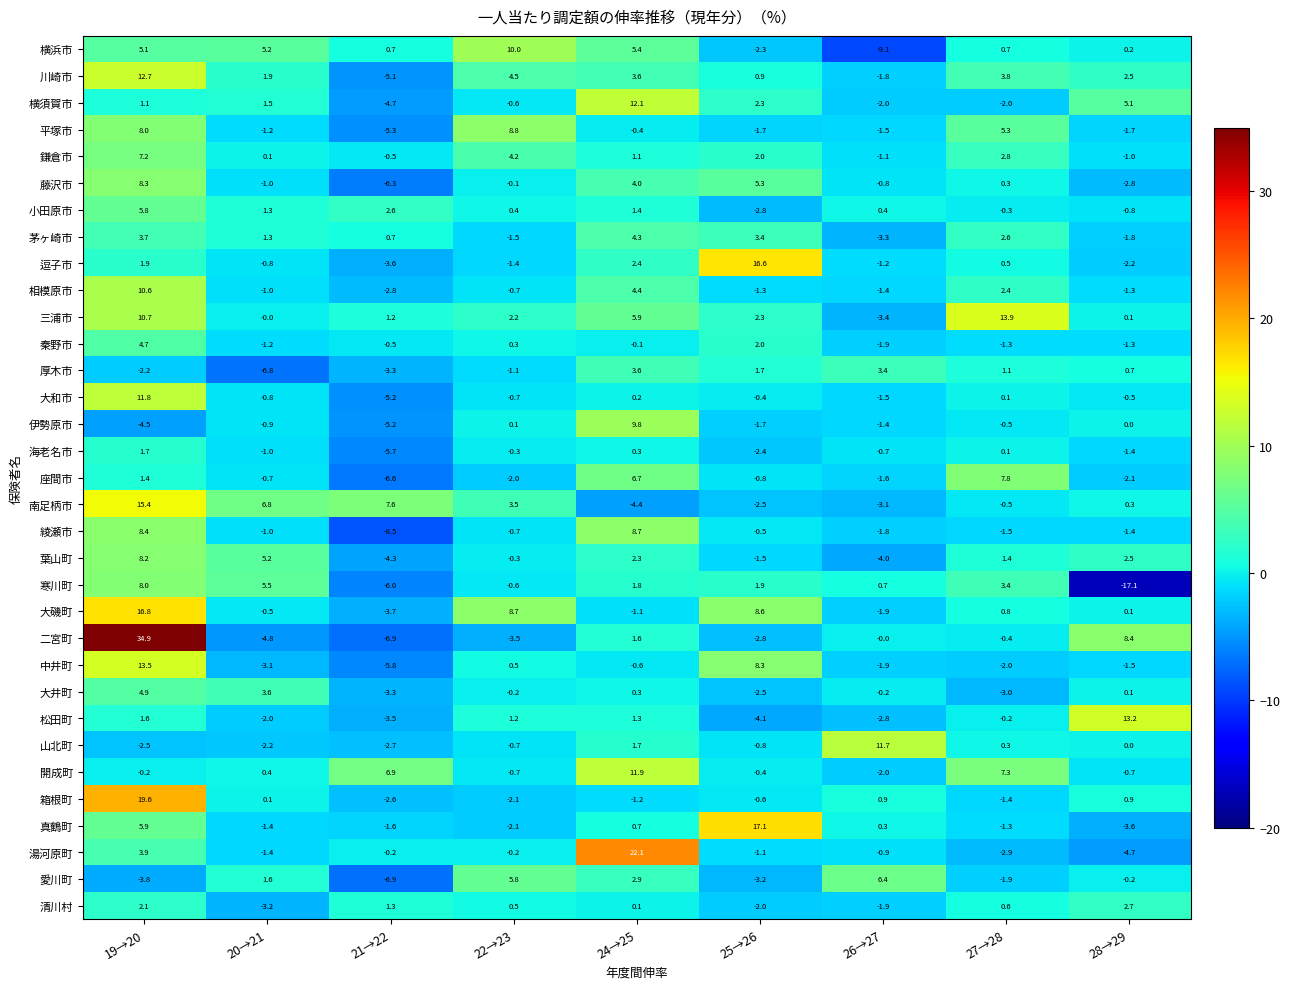

Which label corresponds to the largest value in the chart?

19→20